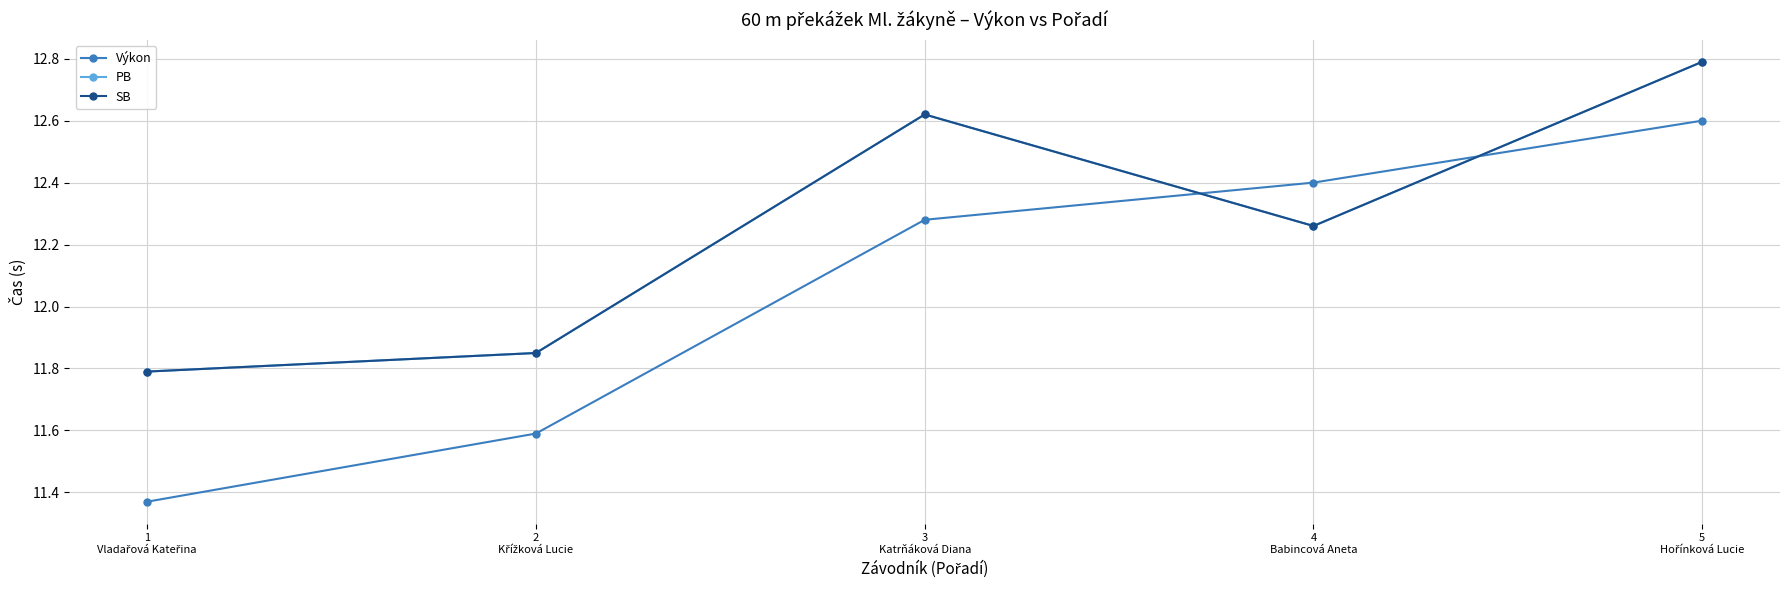

Is this an area chart (filled region under the line)?

No